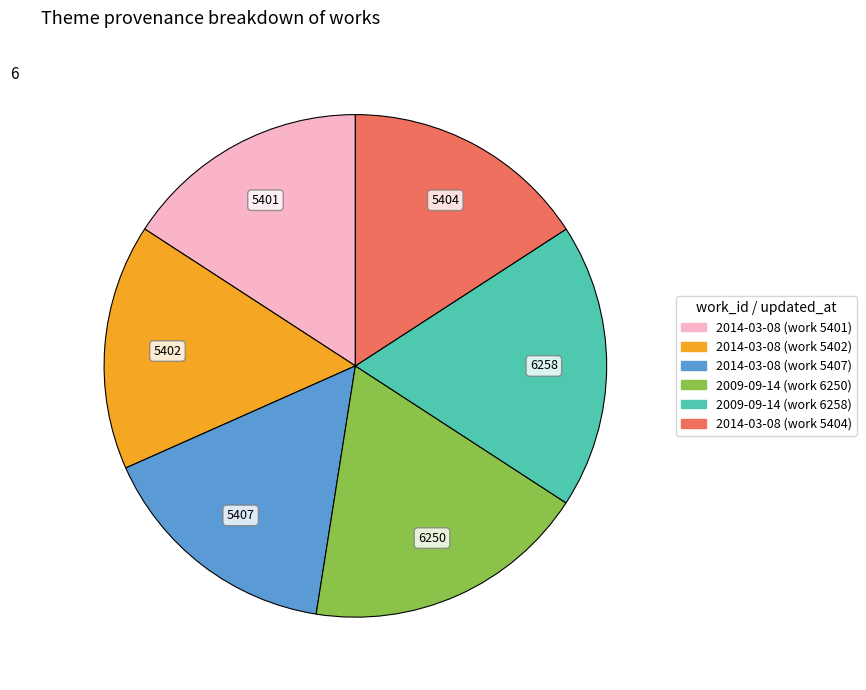

True or false: 2014-03-08 (work 5404) accounts for 16% of the total.

True